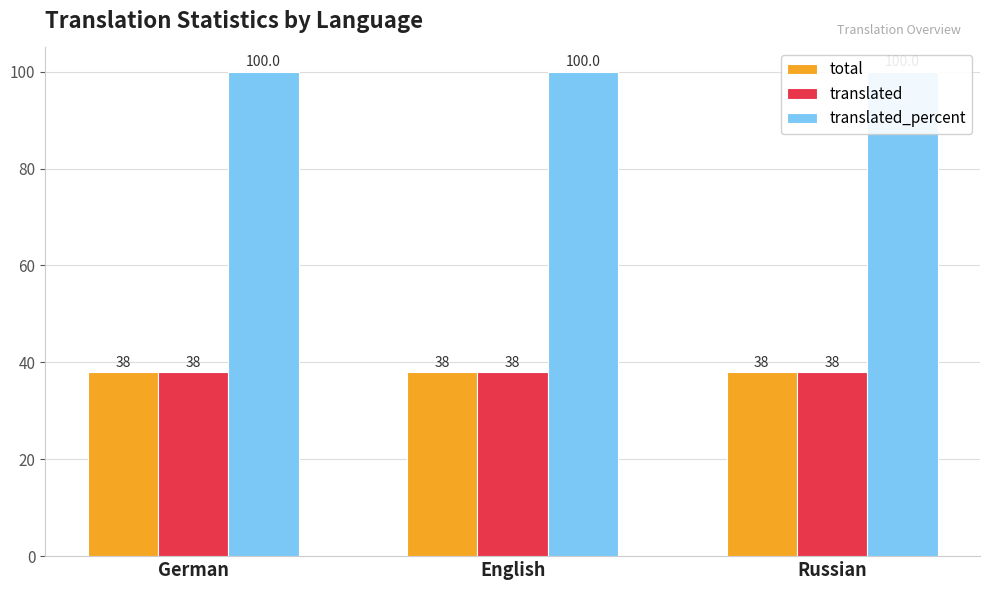

How many bars are there in total?

9